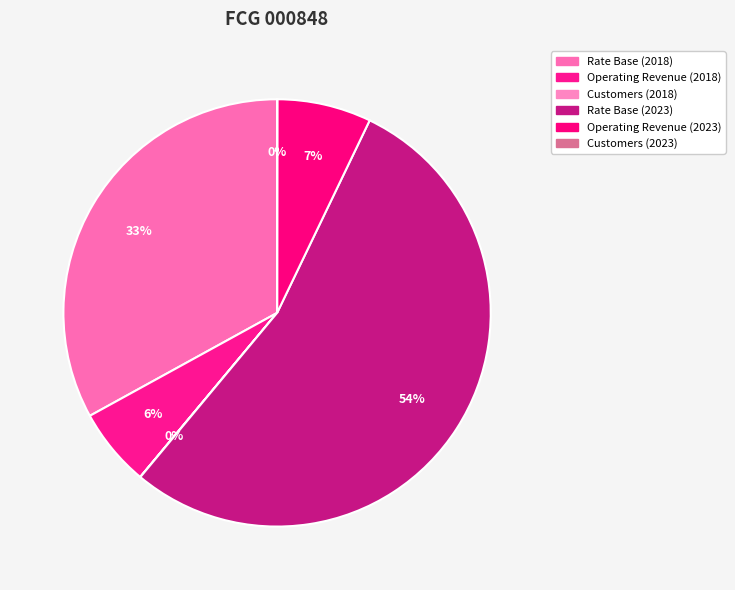

Is the sum of Customers (2018) and Operating Revenue (2023) greater than half?

No